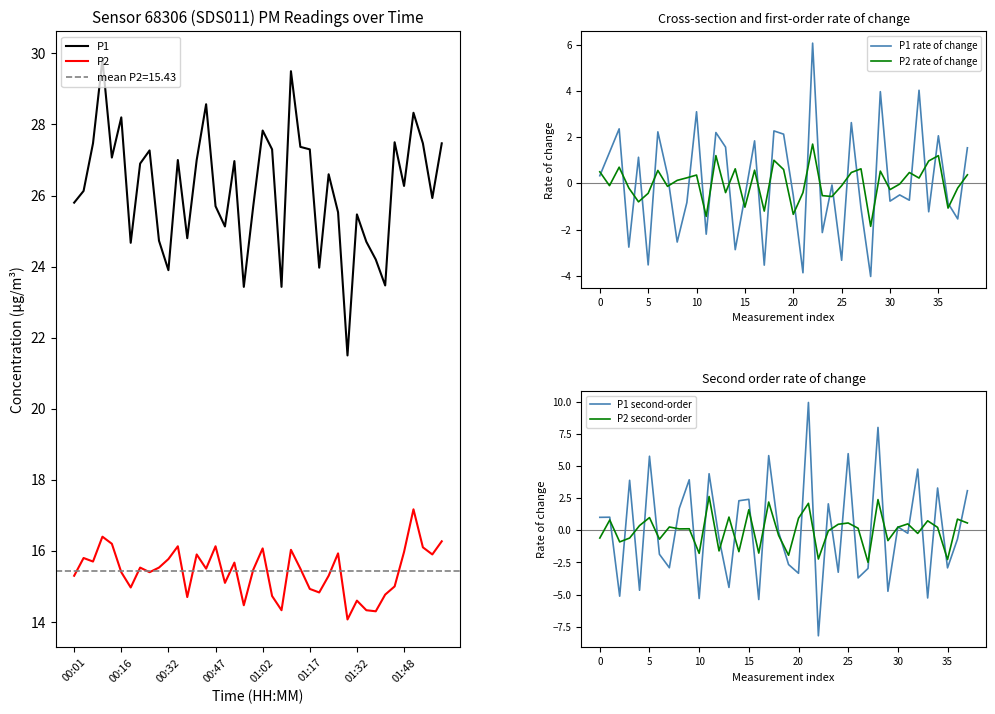

What position from the left is 00:01?

1